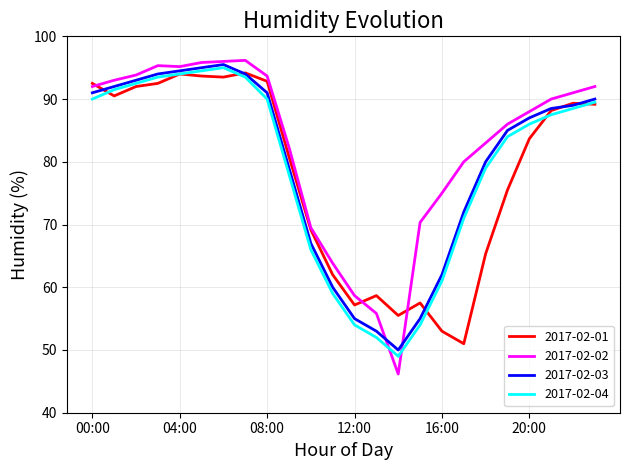

What is the maximum value for 2017-02-01?

94.2